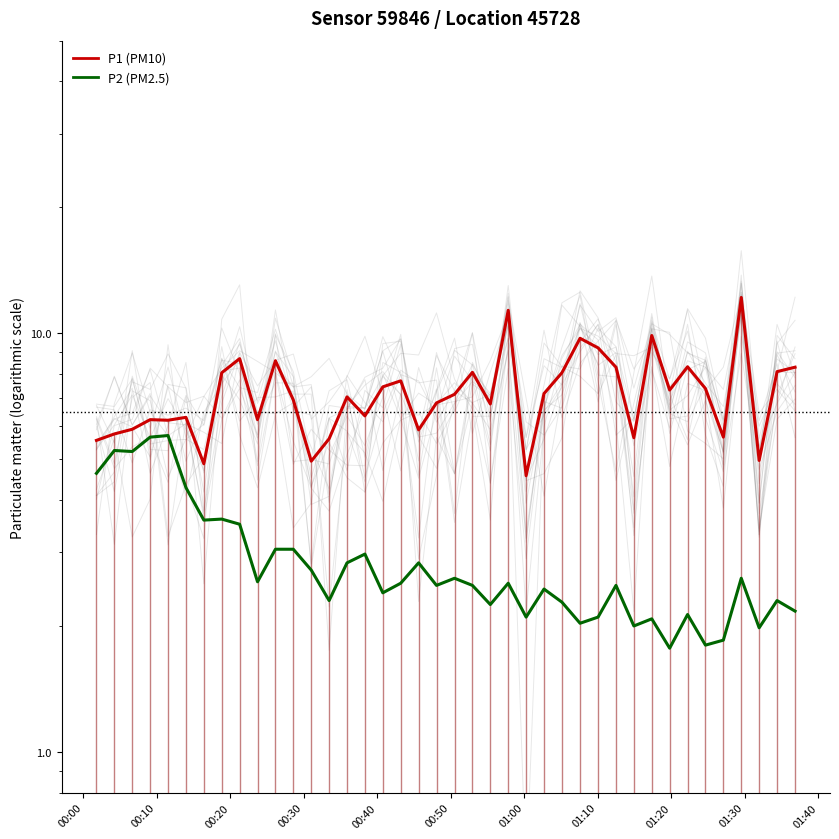

What is the greatest value displayed?

12.2